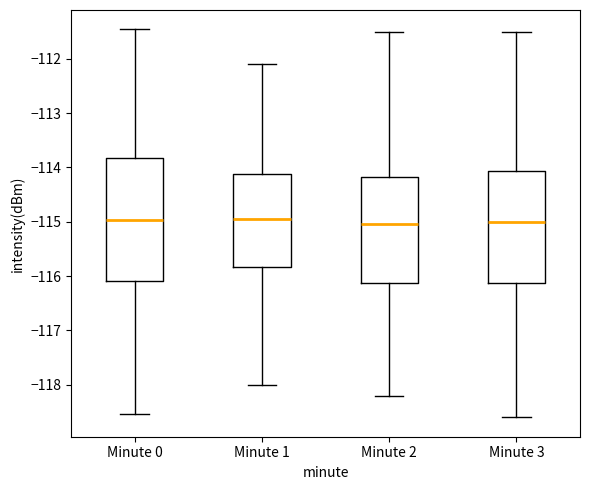

Comparing the boxes themselves (not the whiskers), which one is the tallest?

Minute 0